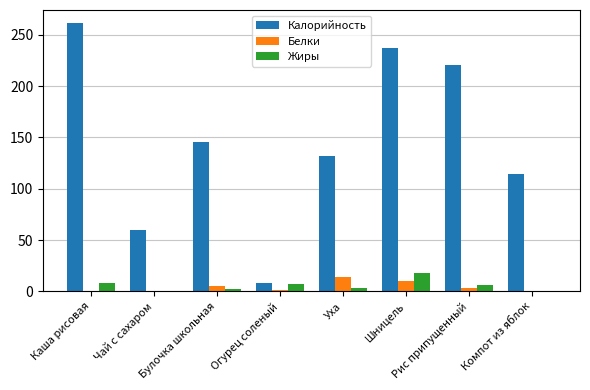

How many data points does each series have?

8